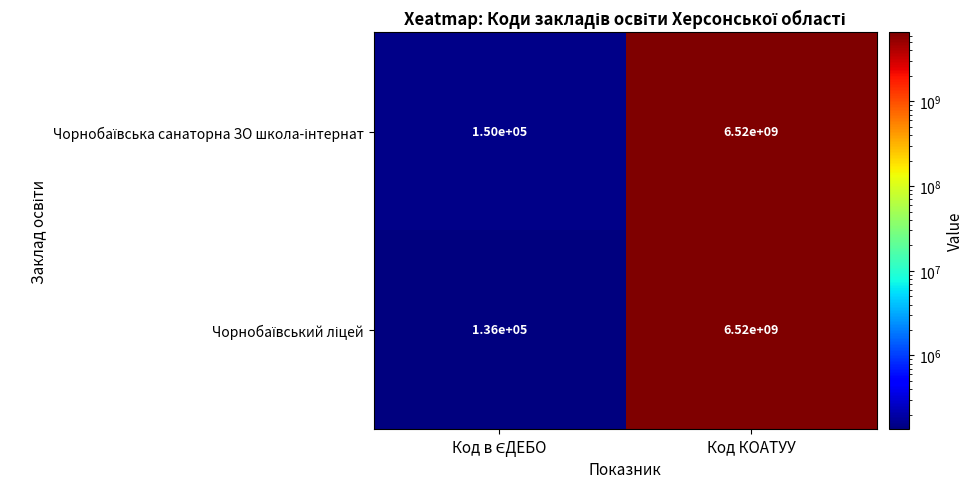

What is the smallest value displayed?

136000